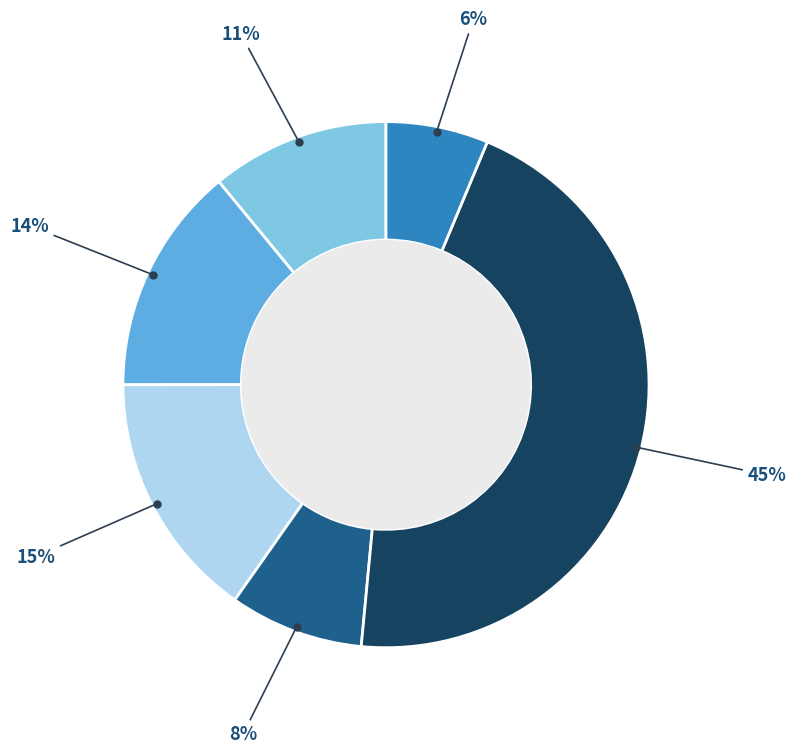

Is there a majority slice in this chart?

No